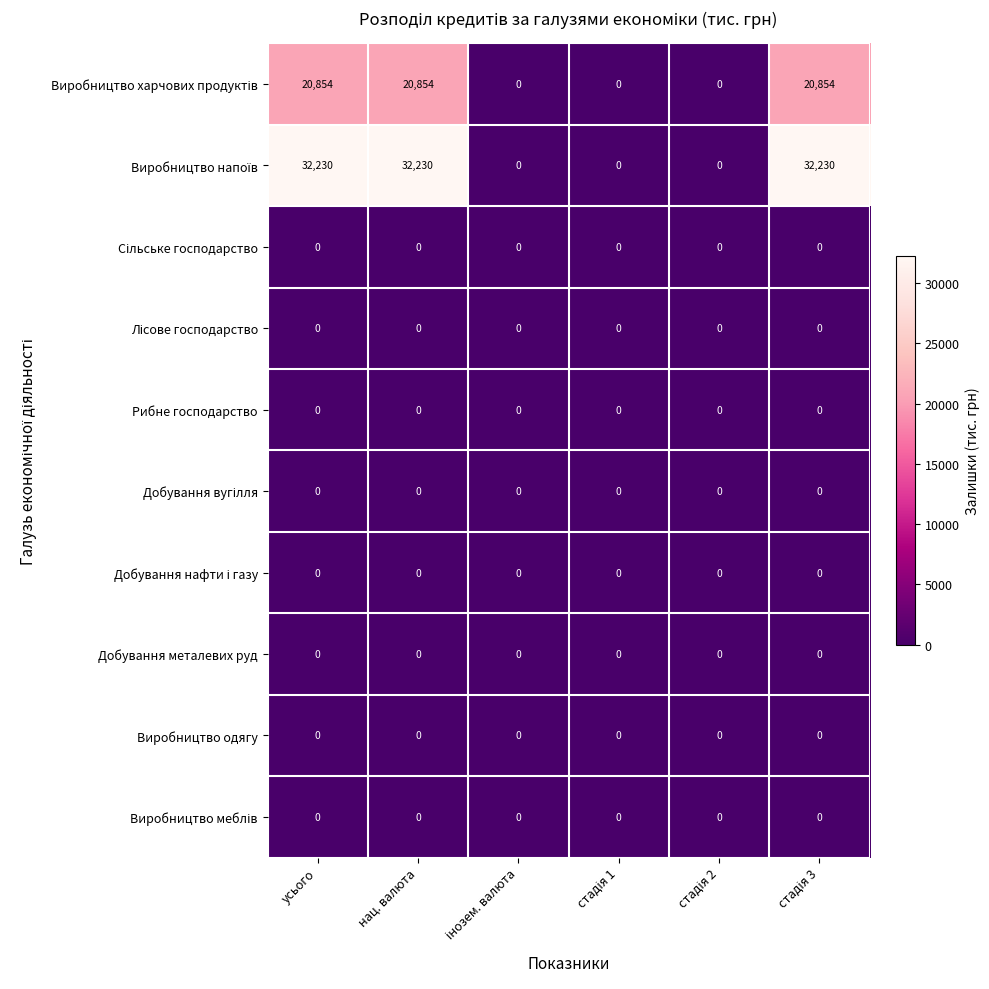

What is the maximum value shown in the chart?

32230